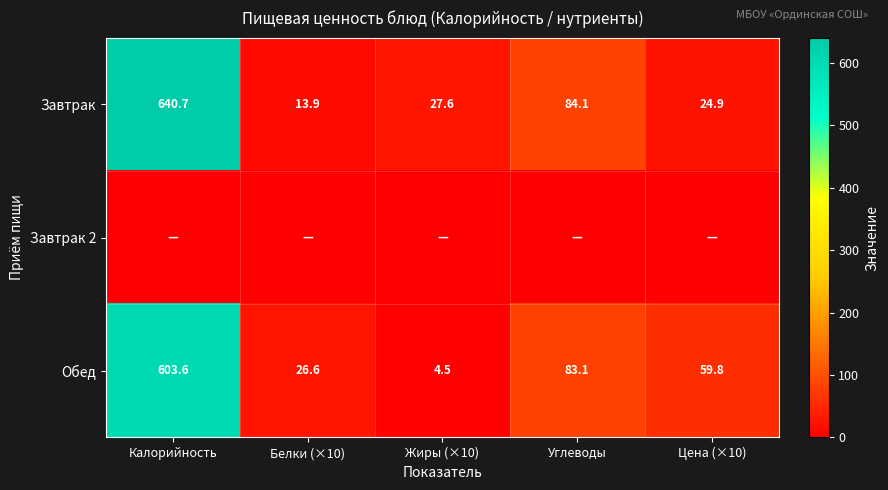

Between Калорийность and Углеводы, which is larger?

Калорийность